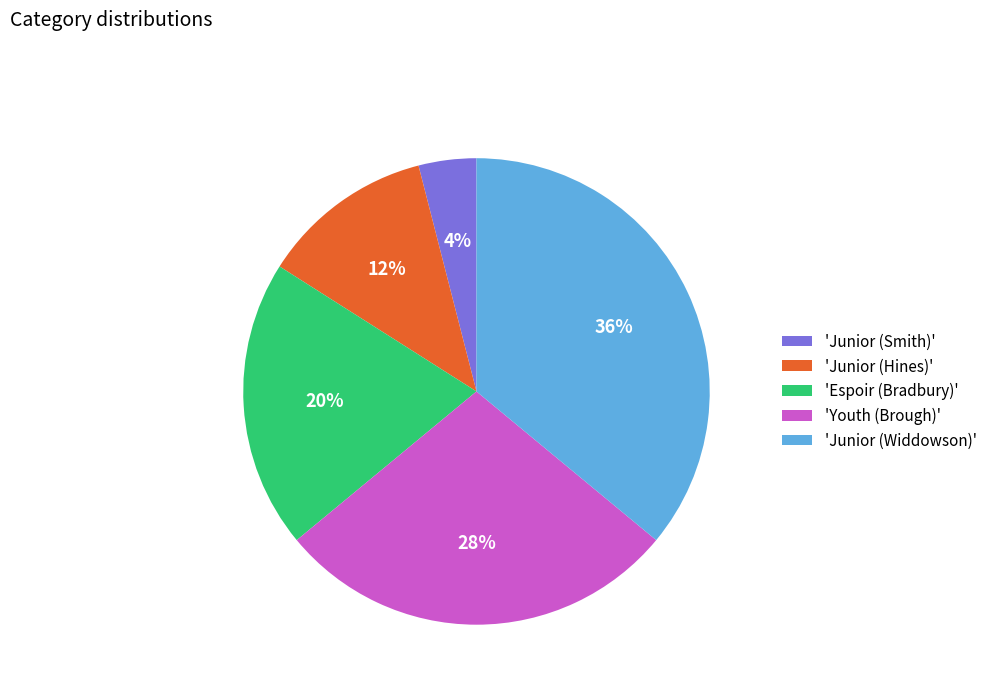

Is the sum of 'Espoir (Bradbury)' and 'Junior (Smith)' greater than half?

No